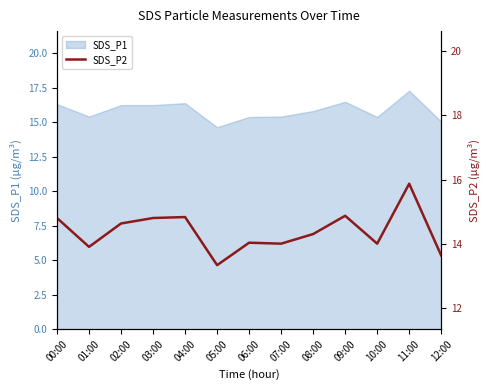

What position from the right is 06:00?

7